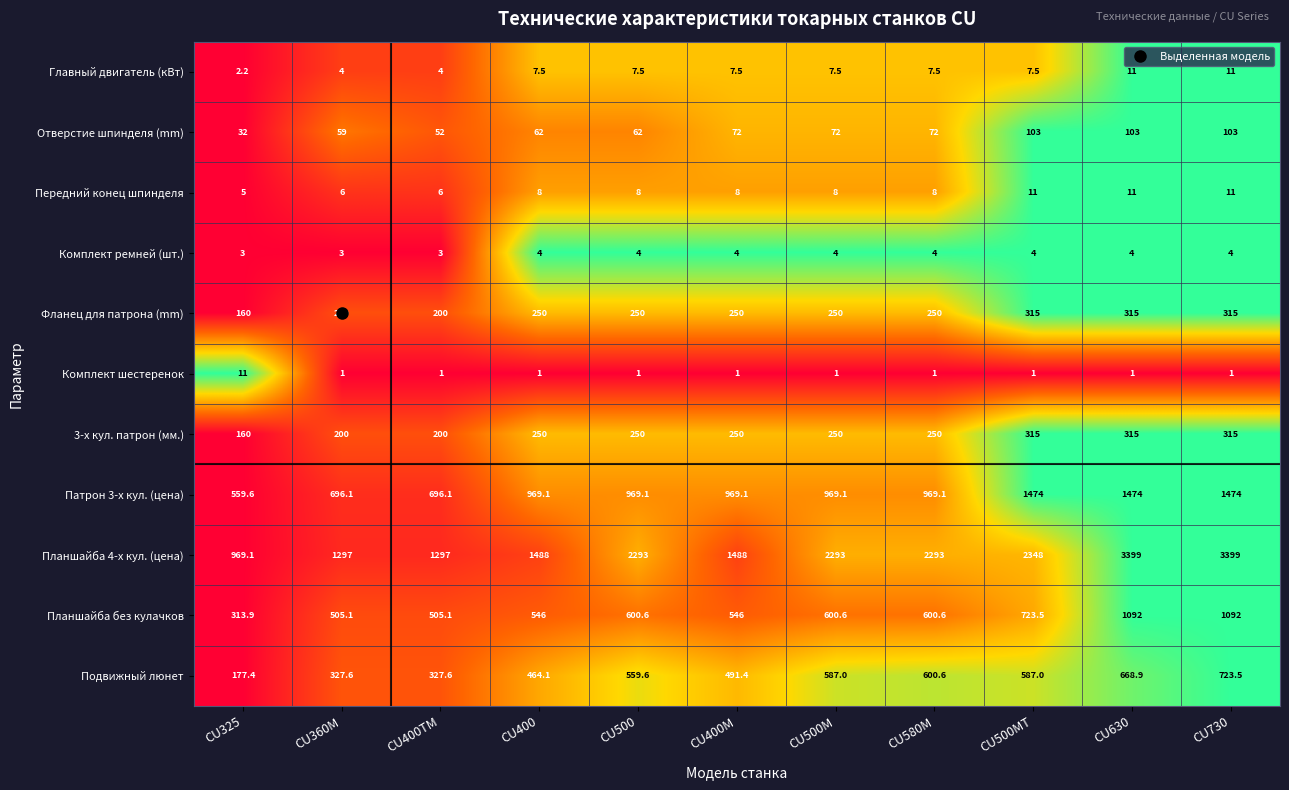

Which series has the largest range (max minus min)?

Планшайба 4-х кул. (цена)